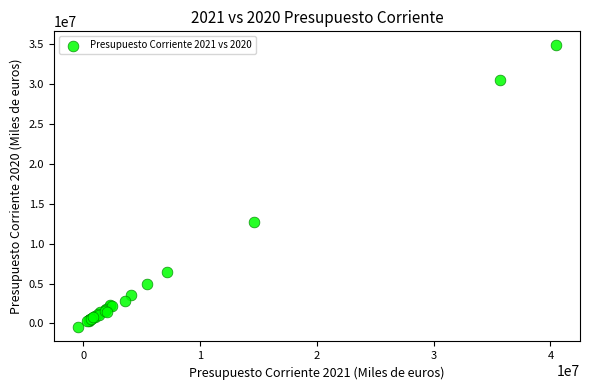

What Y value in the scatter plot is closest to 17191498?

12722740